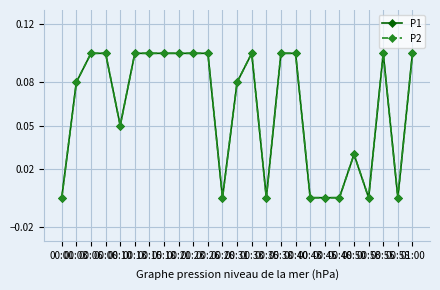

What is the difference between the second highest and minimum values in the P1 series?

0.1